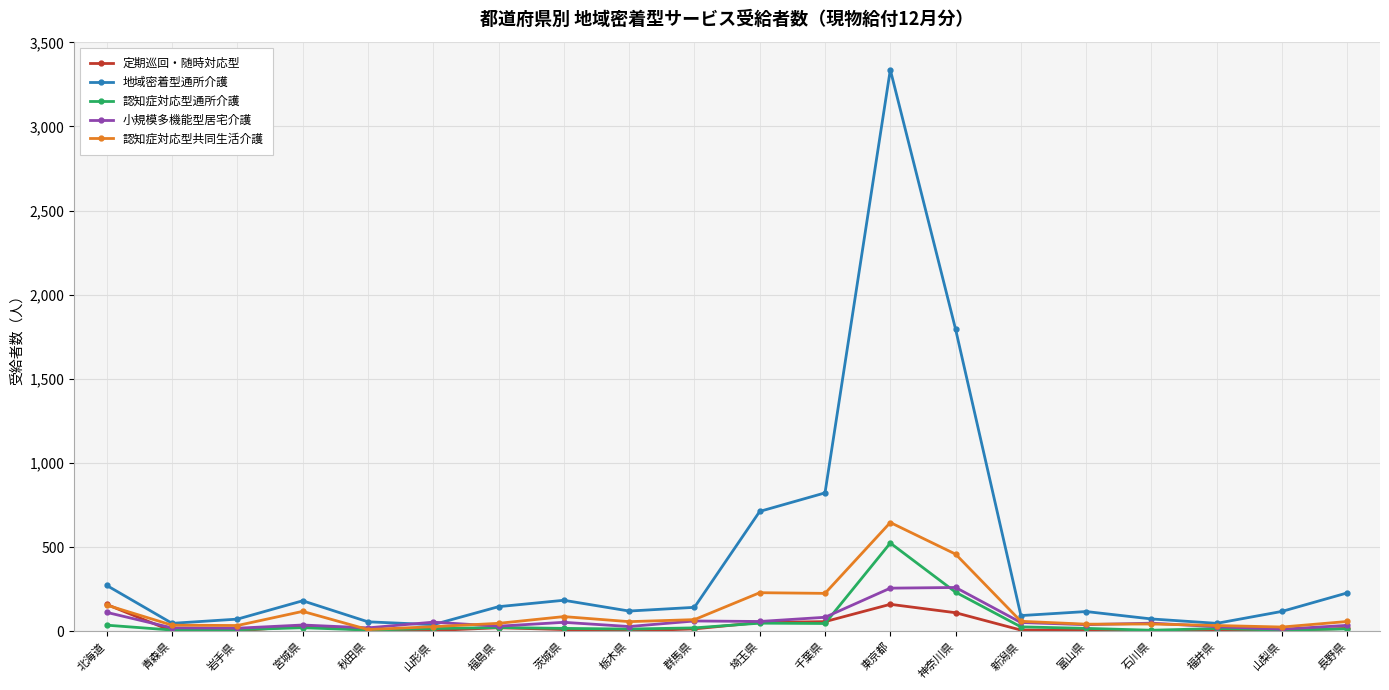

At which category is the sum across all series the highest?

東京都